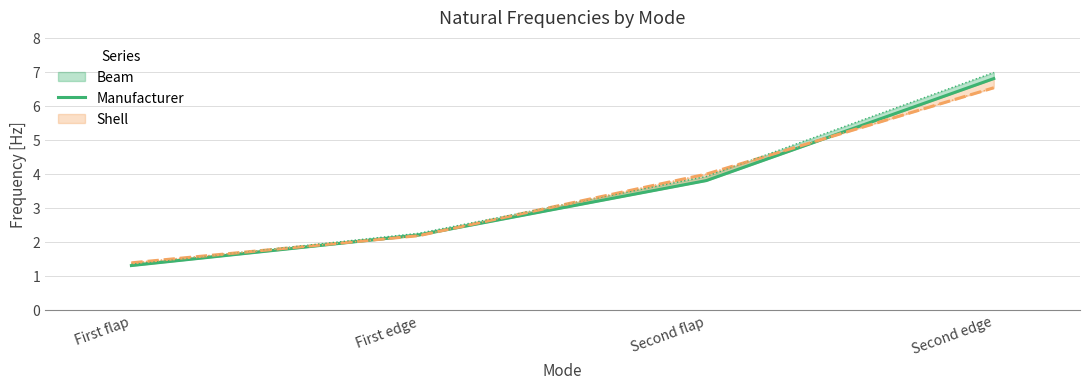

Reading left to right, transcribe all the data shown in this chart.

First flap=1.3	First edge=2.2	Second flap=3.8	Second edge=6.8